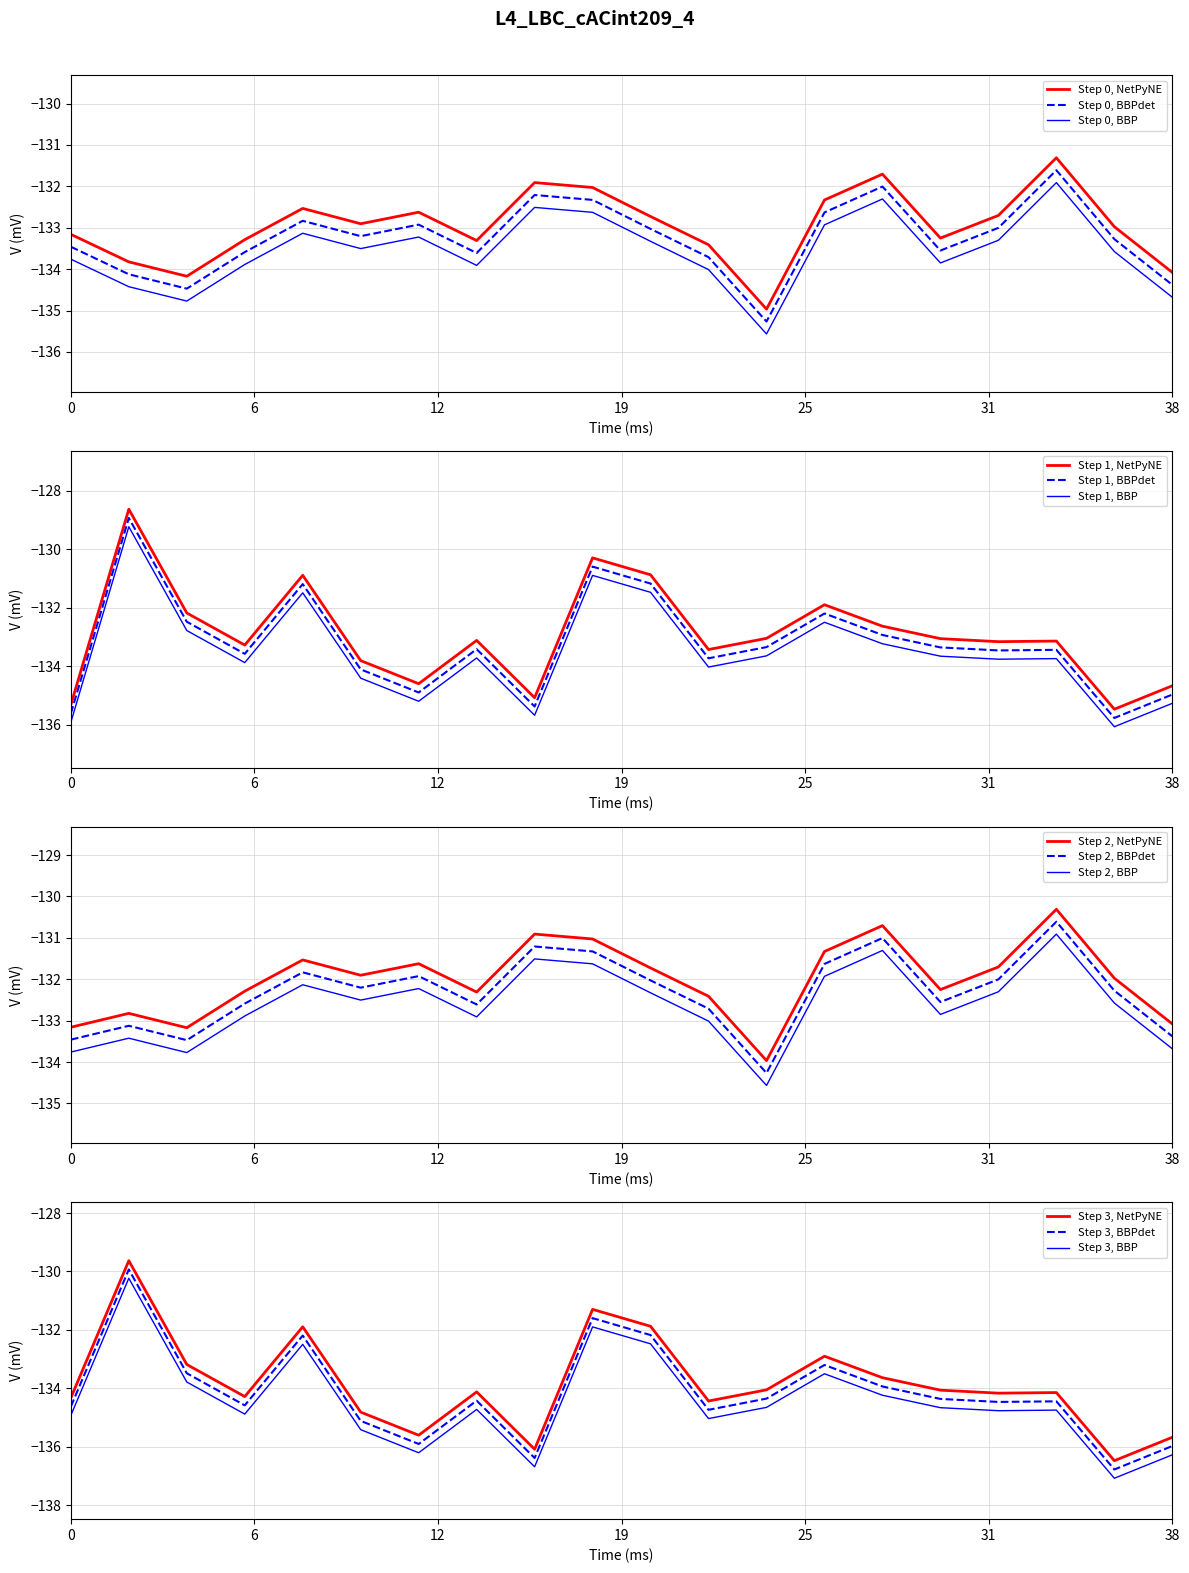

What is the value of the intensity_min4 point at the 16th from the left?

-134.1